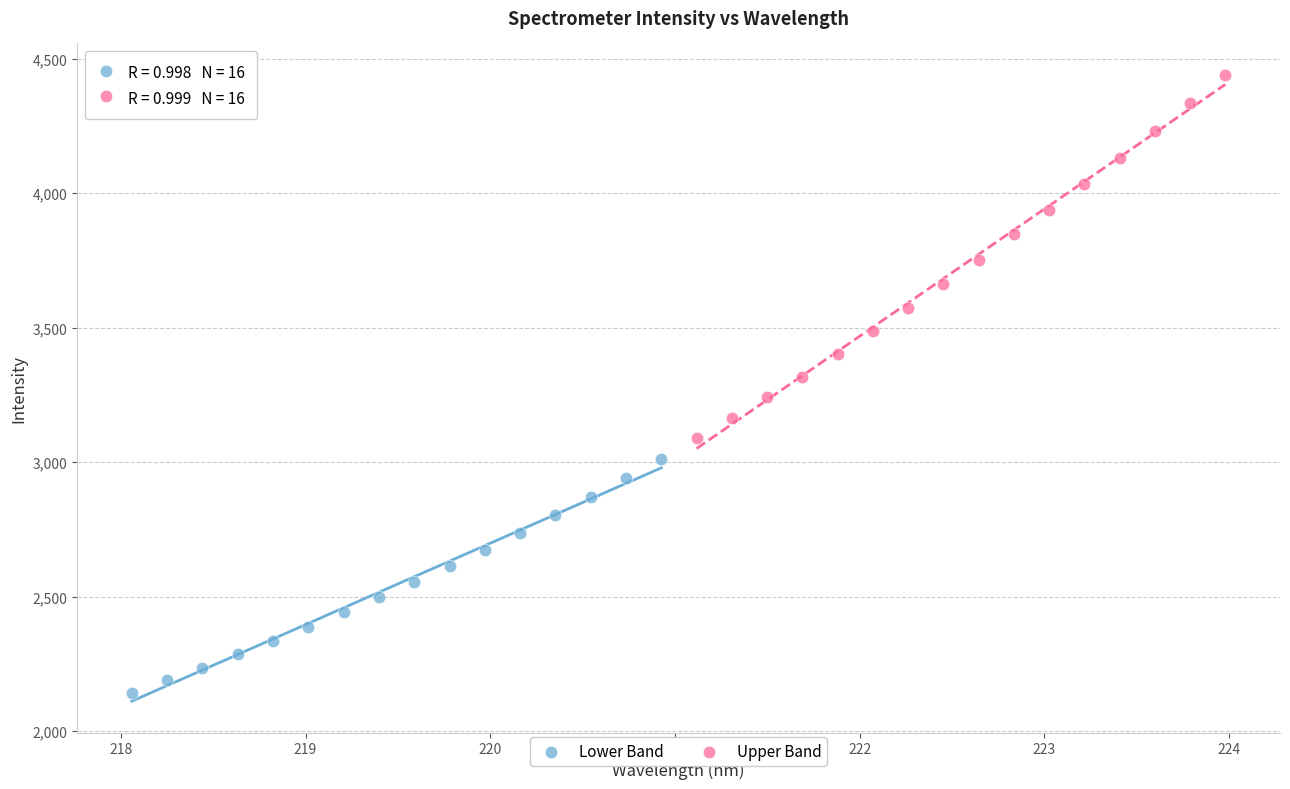

What are all the series names shown in the legend?

Lower Band, Upper Band